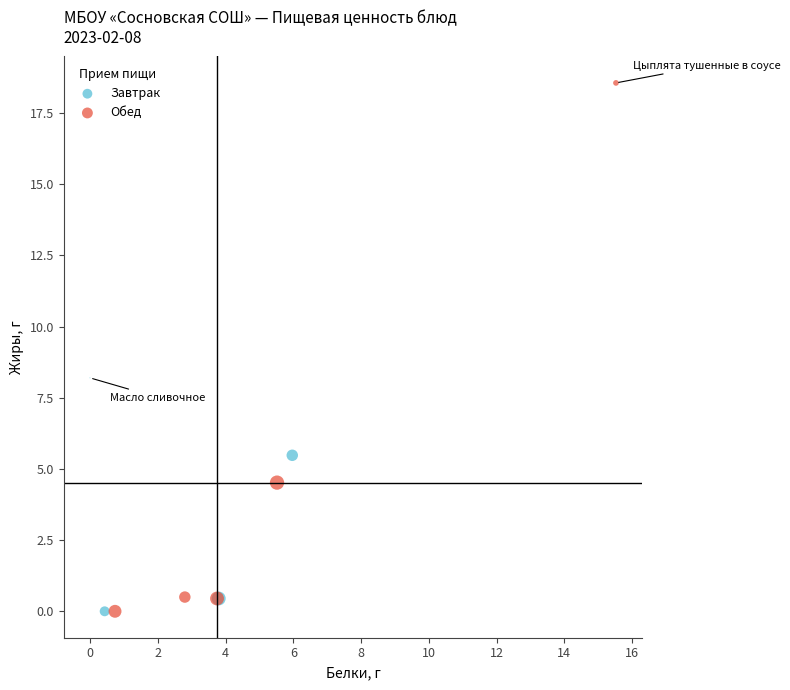

Which series contains the highest Y value?

Обед